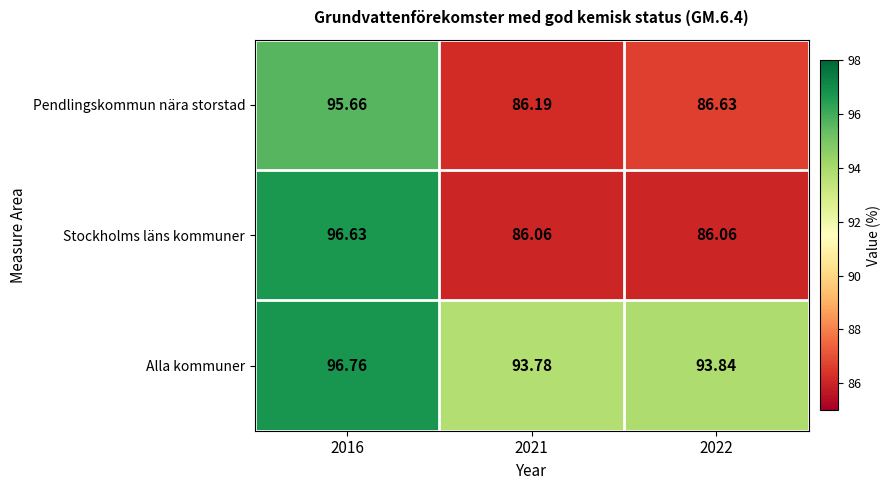

What is the difference between the highest and lowest values at 2021?

7.7